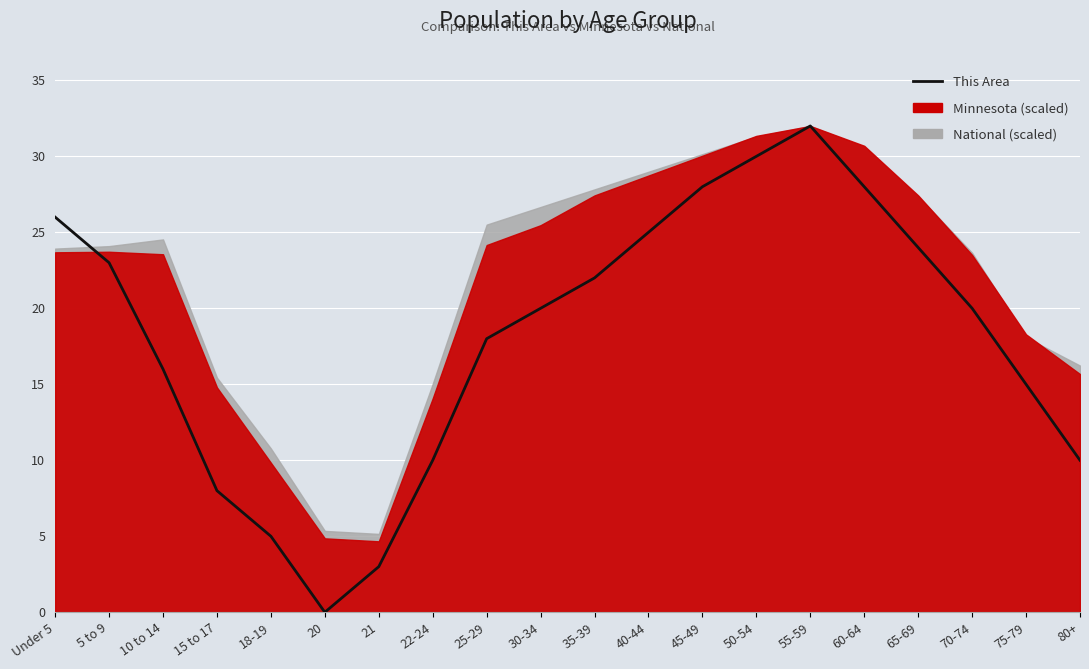

Approximately how many times larger is the value at 80+ compared to 15 to 17?

1.2